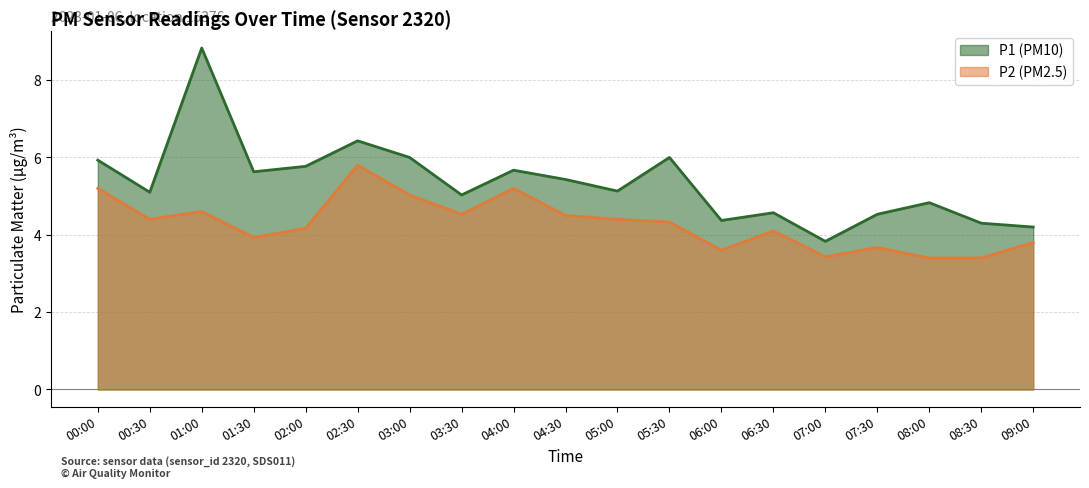

Between 07:00 and 07:30, which series saw the biggest shift?

P1